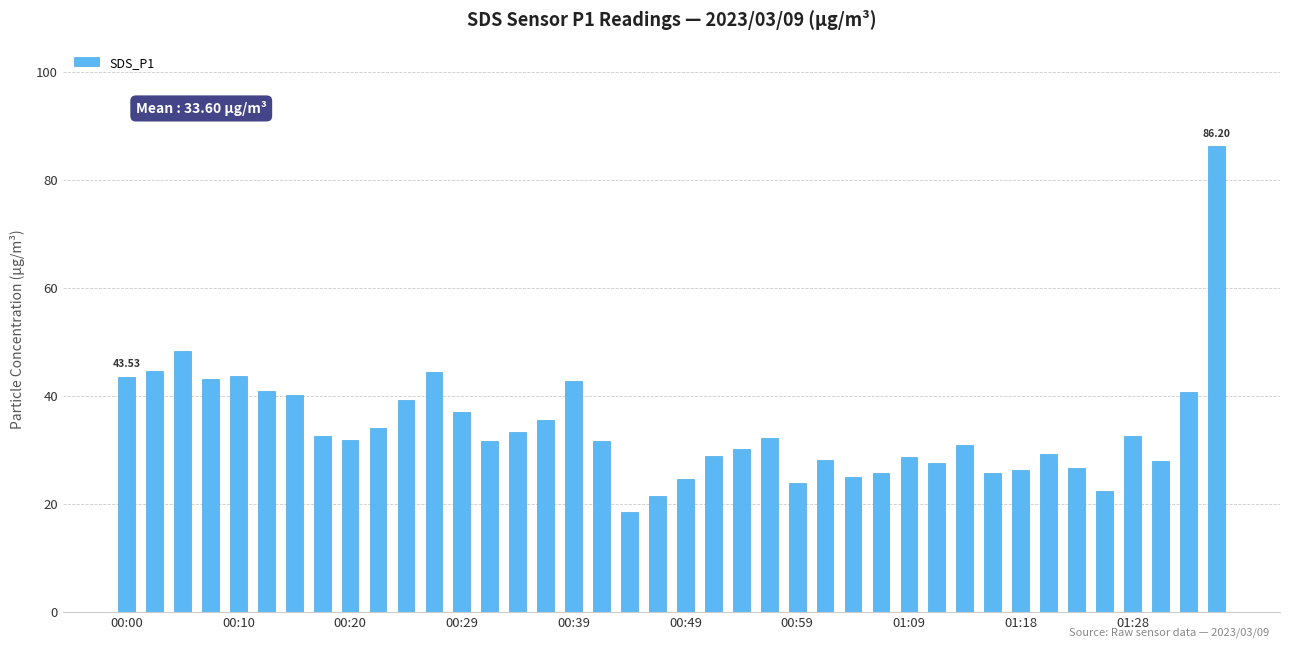

What is the difference between the second highest and minimum values?

30.0